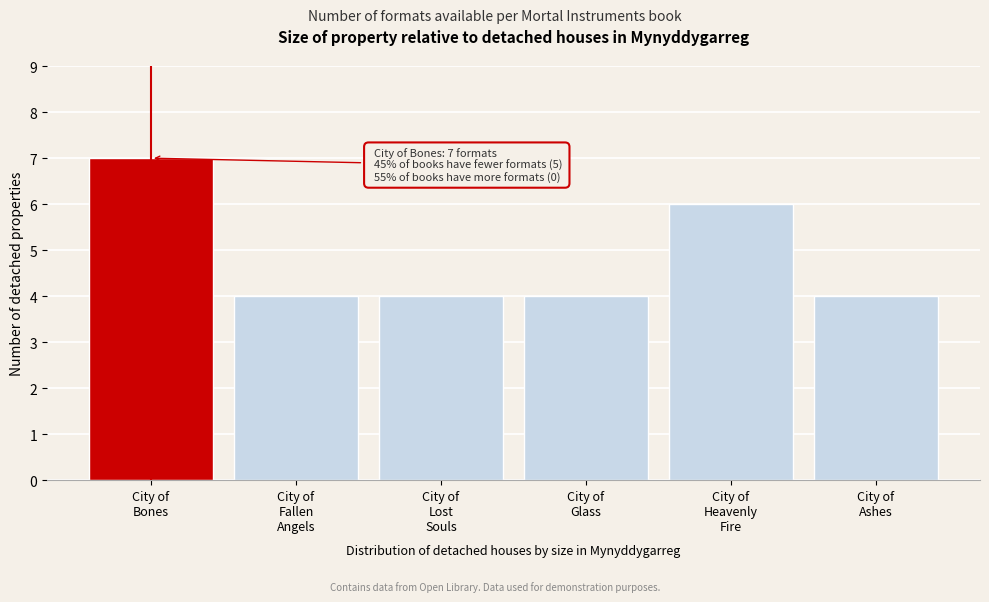

Reading left to right, transcribe all the data shown in this chart.

7	4	4	4	6	4